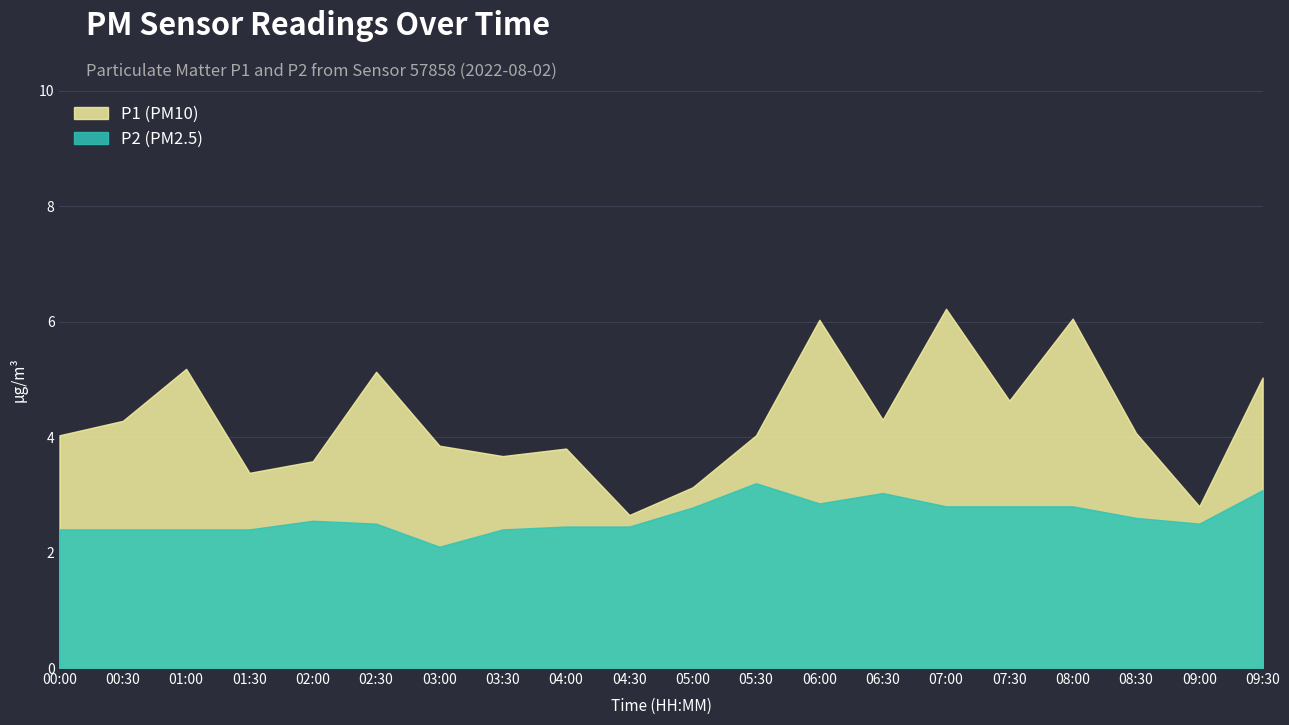

Count the number of data series in this chart.

2